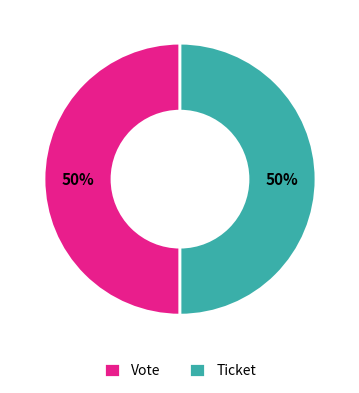

Is it true that Ticket is 1% of the pie?

False